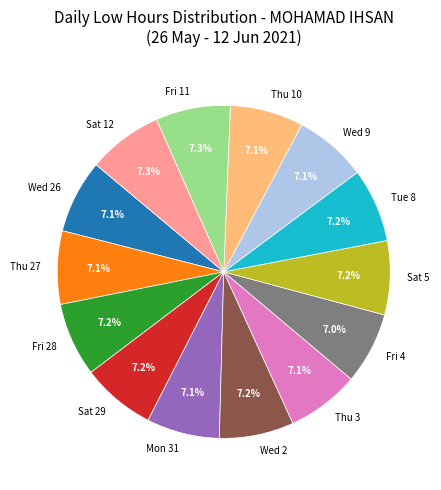

Approximately how many times larger is the value at Fri 11 compared to Wed 2?

1.0